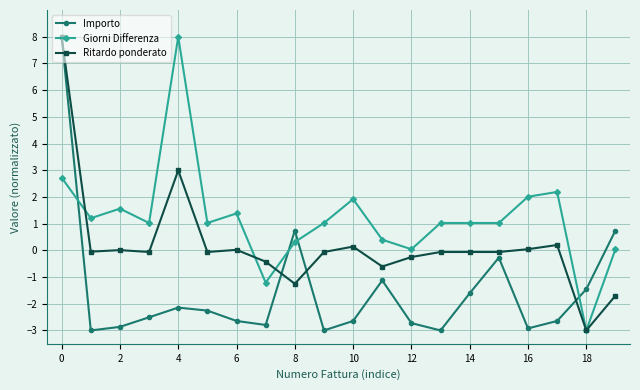

What is the minimum value for Ritardo ponderato?

-3.0